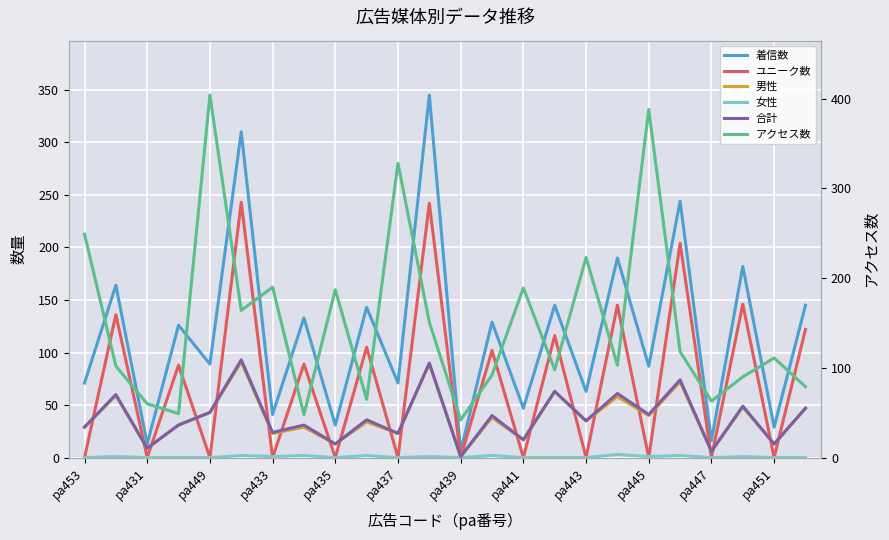

How many lines are shown in the chart?

6